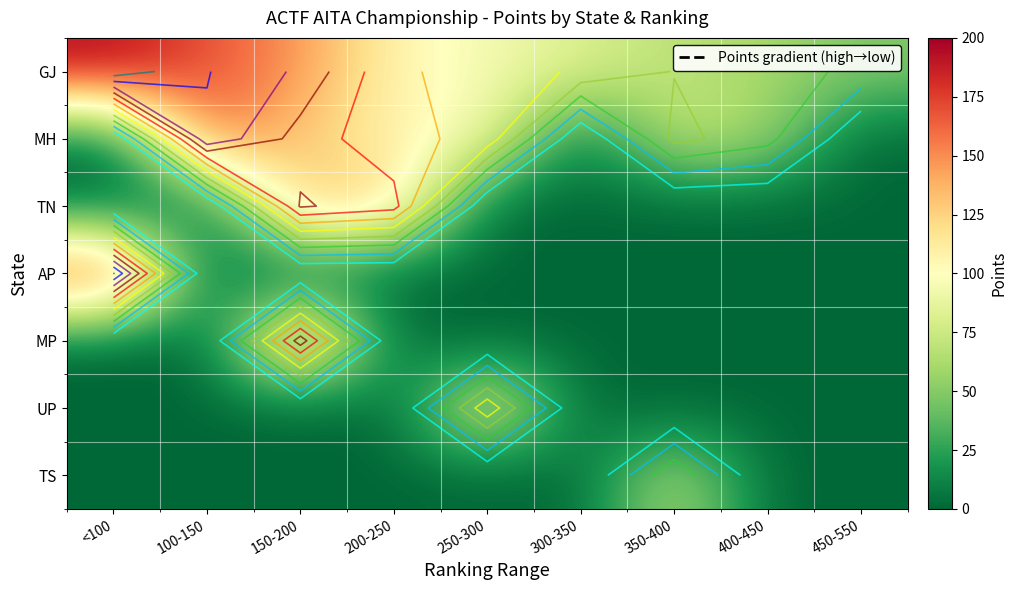

At 100-150, list the series in order from smallest to largest.

TN, AP, MP, UP, TS, MH, GJ